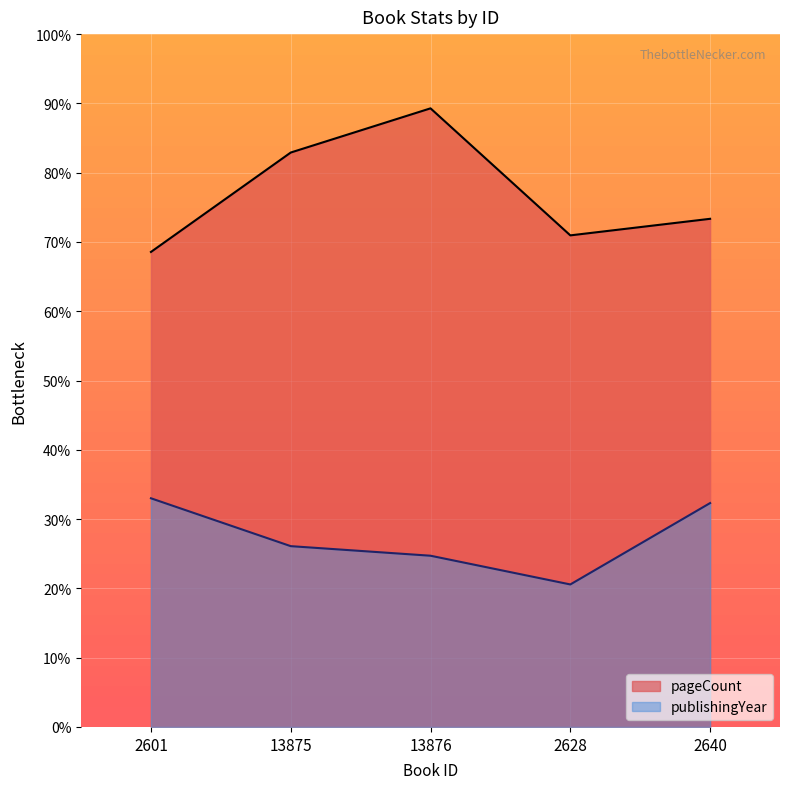

Reading left to right, transcribe all the data shown in this chart.

pageCount: 2601=344.0	13875=416.0	13876=448.0	2628=356.0	2640=368.0
publishingYear: 2601=165.6	13875=130.9	13876=124.0	2628=103.2	2640=162.1